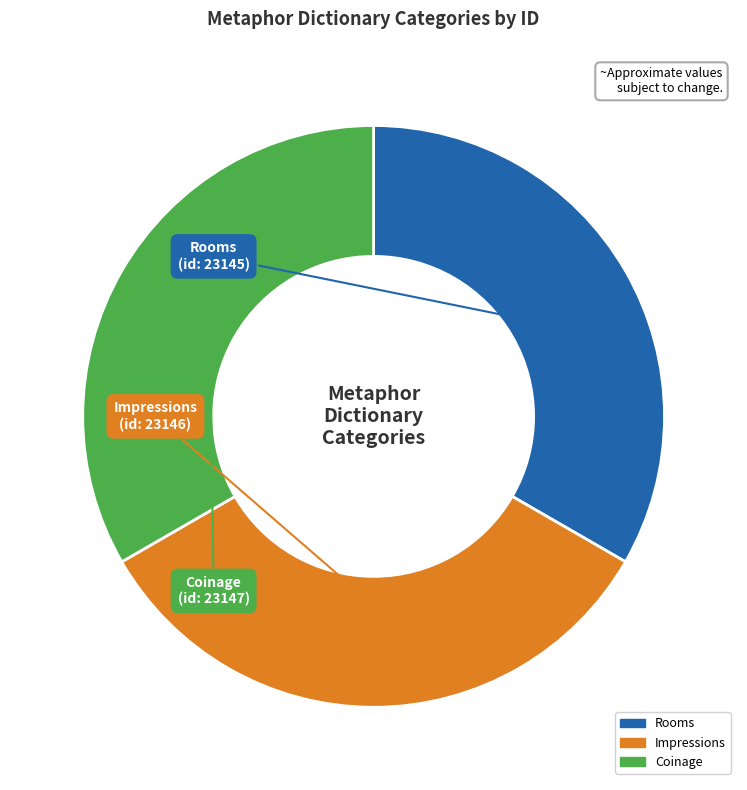

Combined, do Rooms and Impressions account for over 50%?

Yes